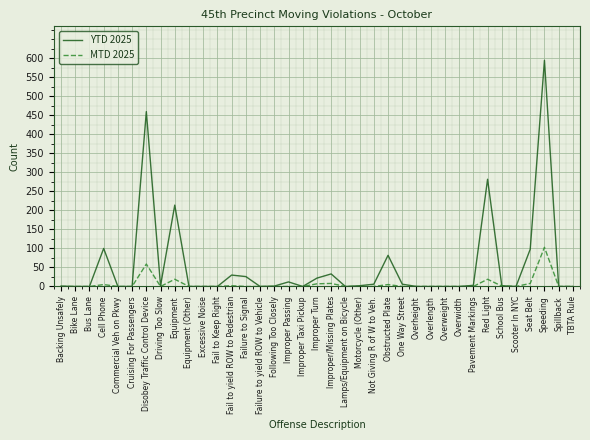

Rank the series by their average value, from lowest to highest.

MTD 2025, YTD 2025